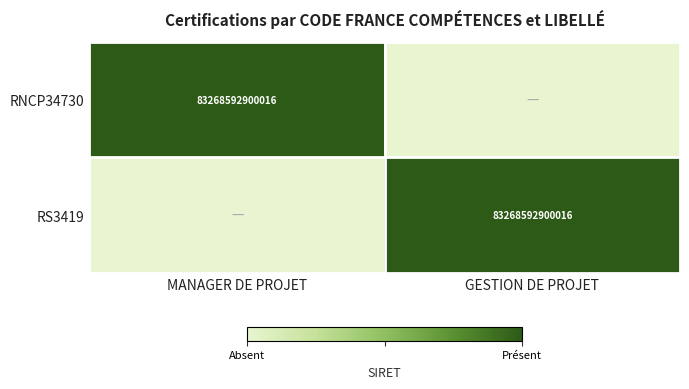

The RS3419 series shows 38483930004091 at GESTION DE PROJET. True or false?

False